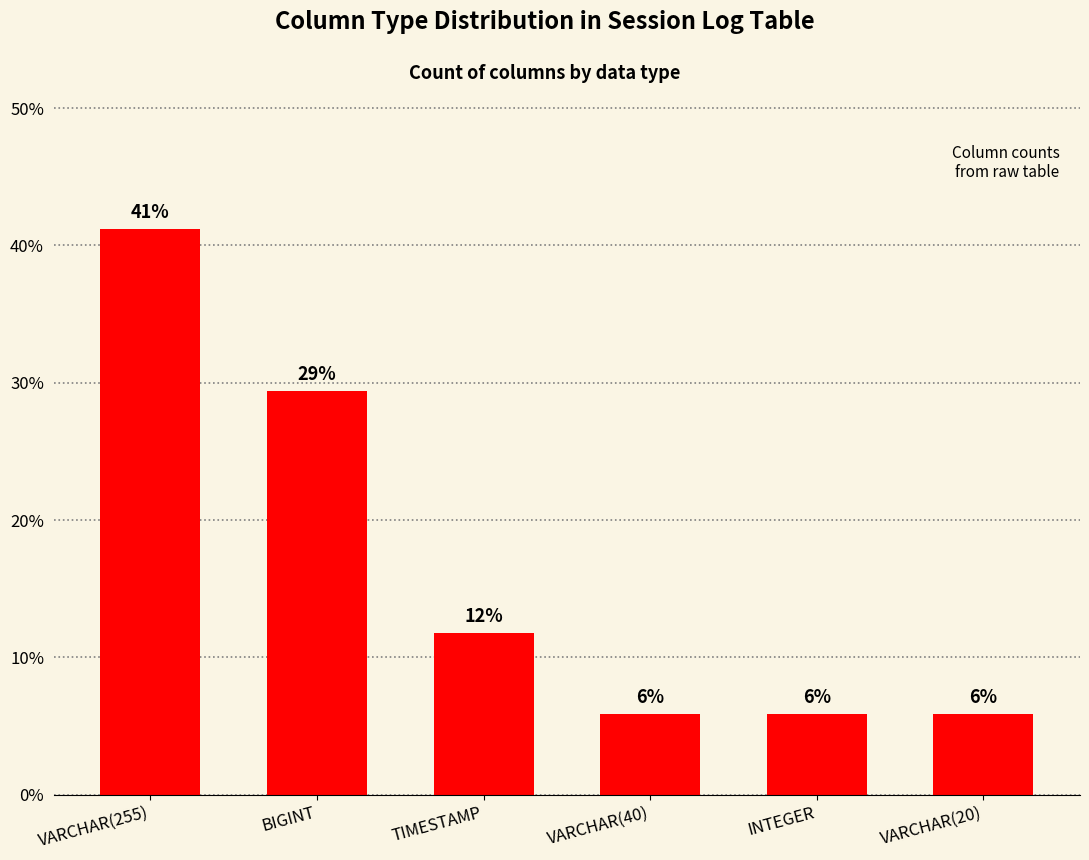

How many bars are there in total?

6